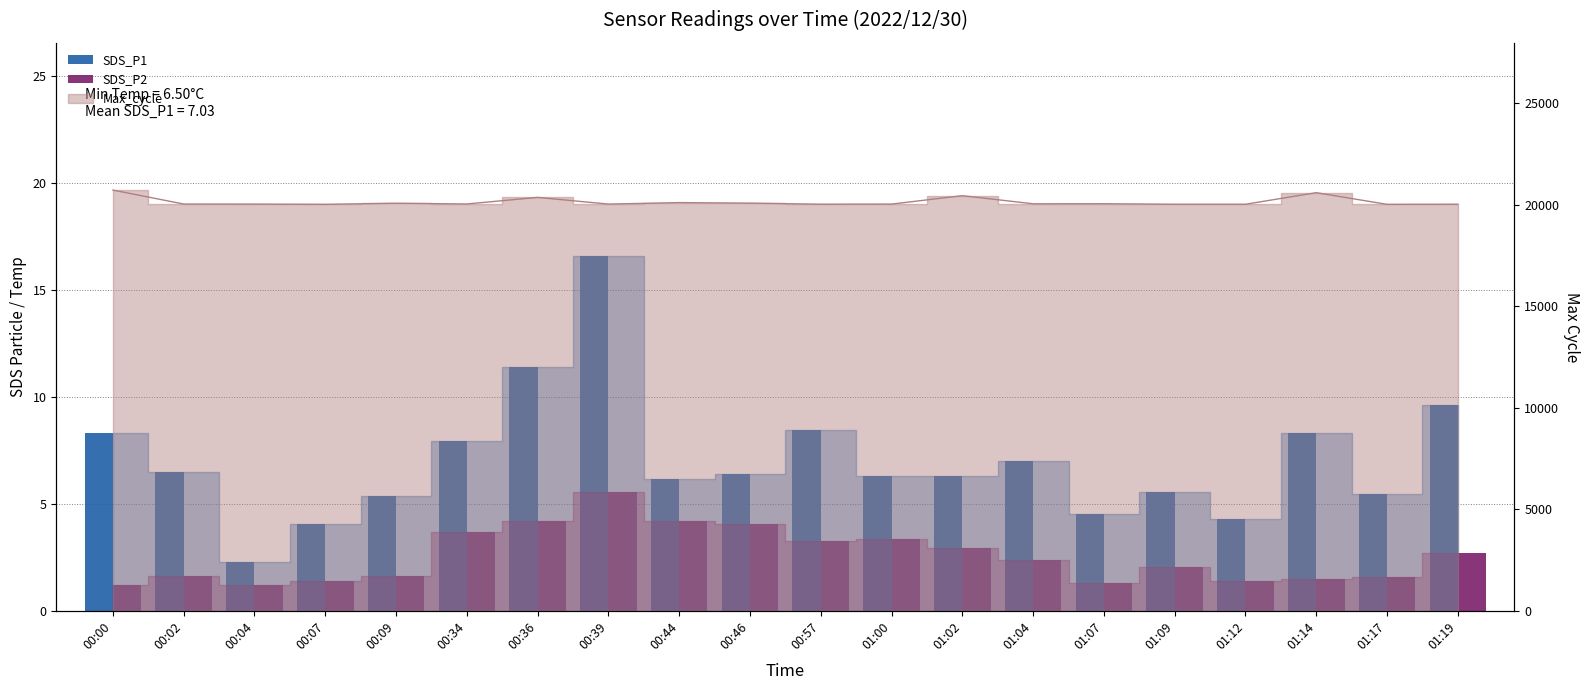

Which series changed the most between 00:04 and 00:57?

SDS_P1